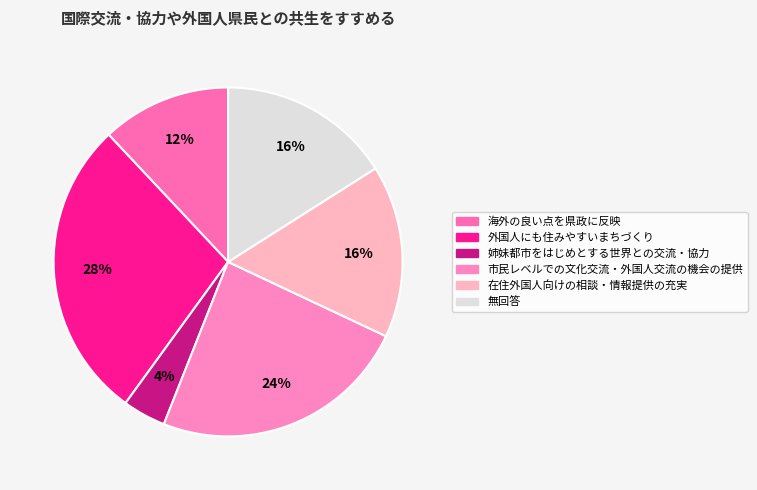

To the nearest percent, what percentage of the pie is 無回答?

16%